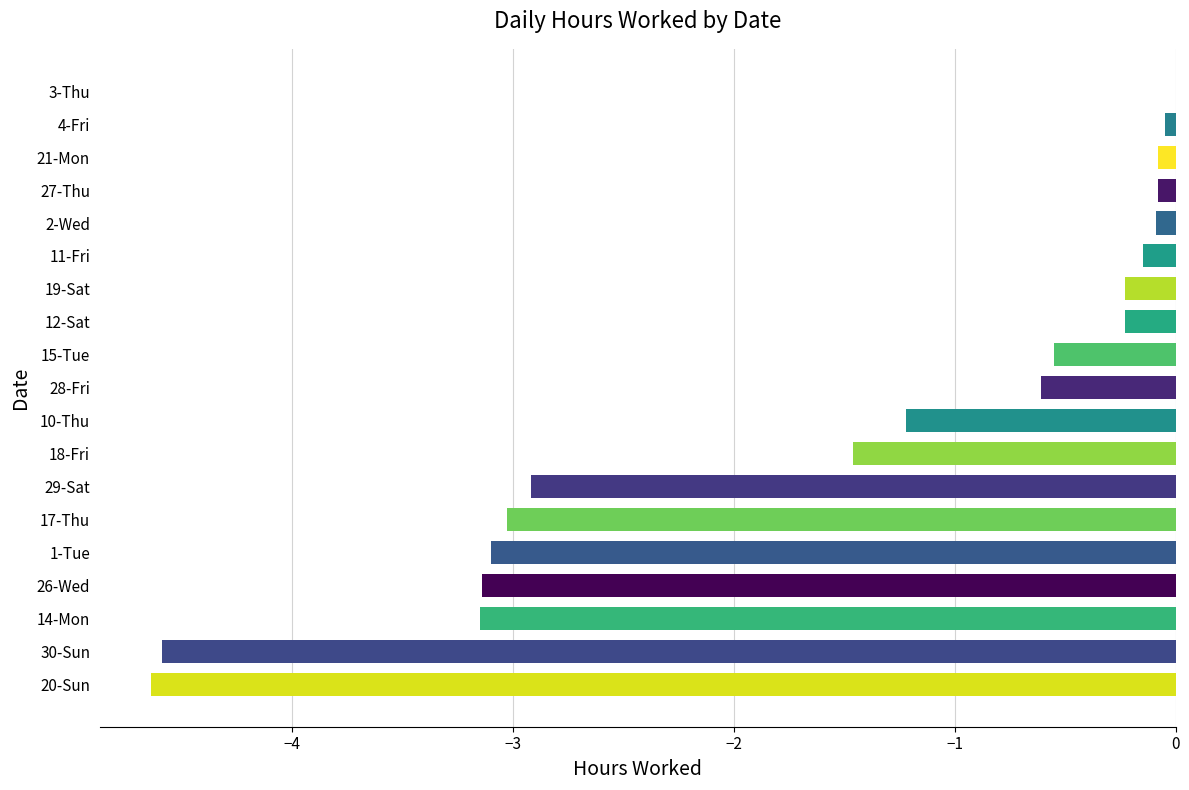

Where is the data nearest to the value -2?

18-Fri